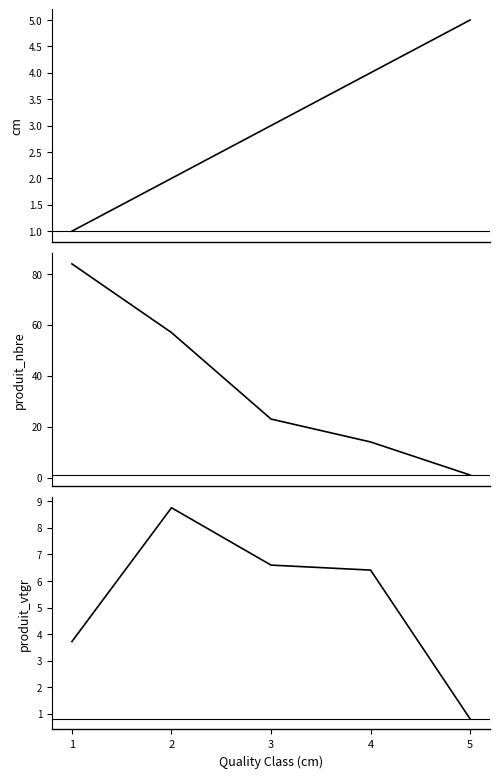

The produit_vtgr series shows 1.1 at 1. True or false?

False